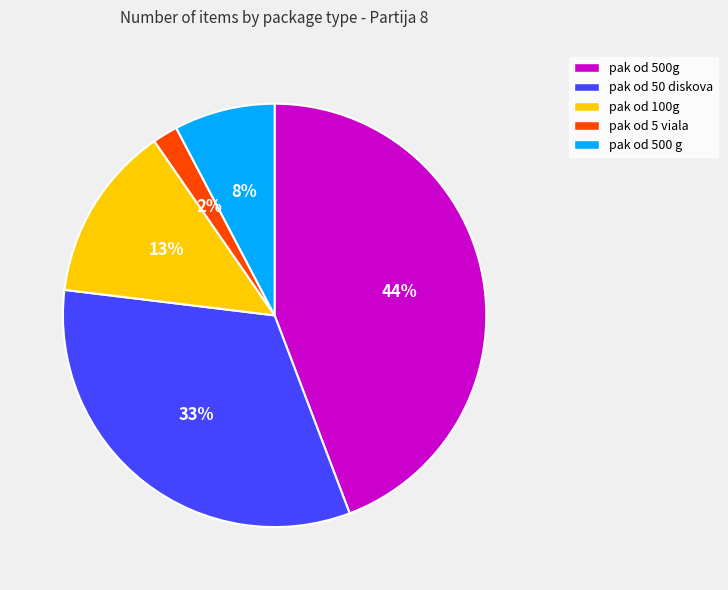

Between pak od 100g and pak od 500g, which is larger?

pak od 500g